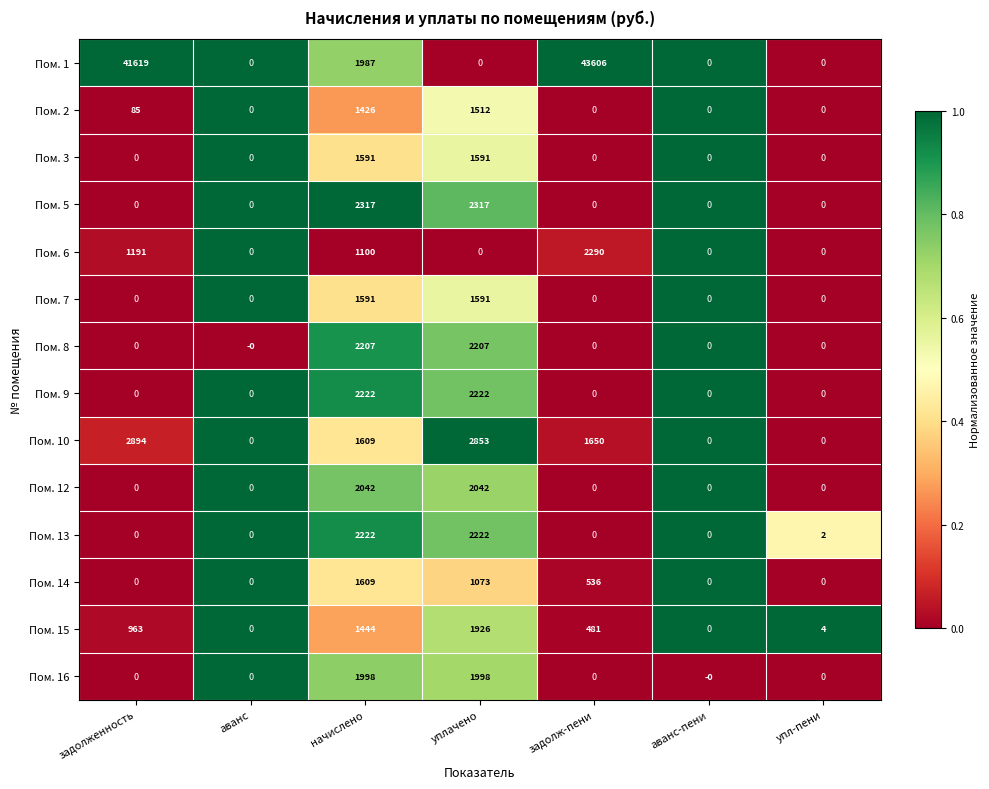

Is the value of Пом. 3 at упл-пени greater than the value of Пом. 2 at уплачено?

No